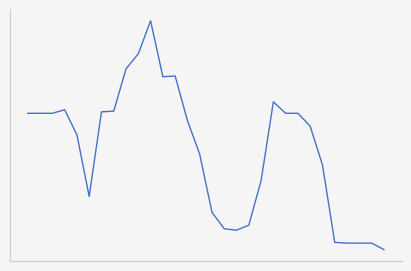

Is this an area chart (filled region under the line)?

No